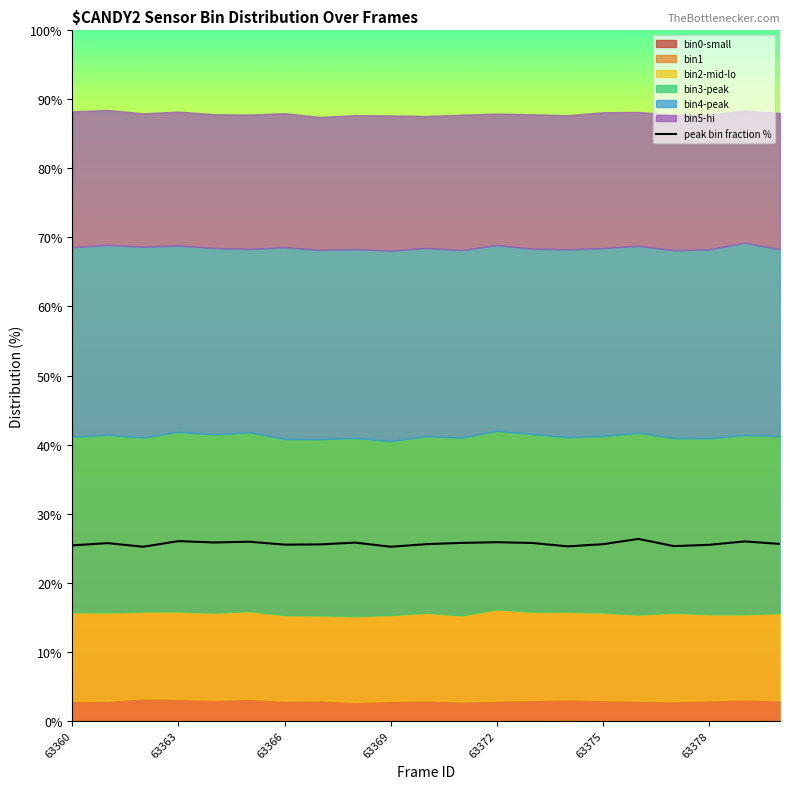

How many lines are shown in the chart?

1